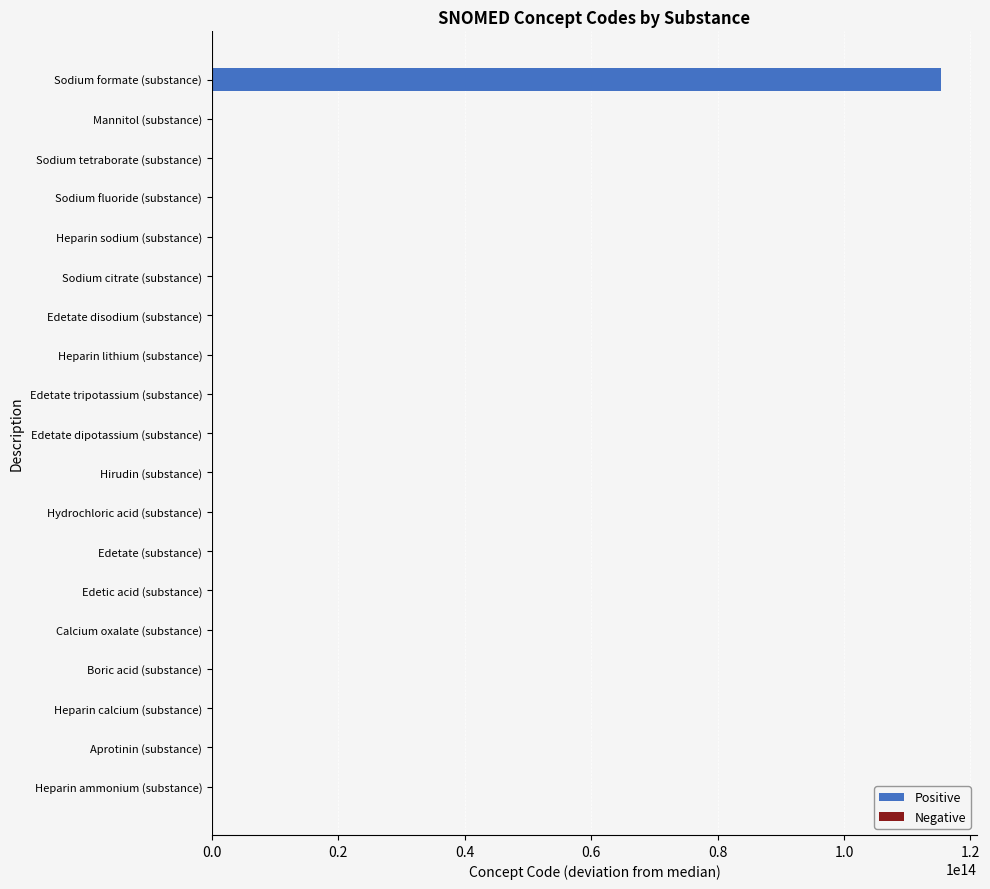

What is the value of the Negative bar at the 16th from the left?

-380050999